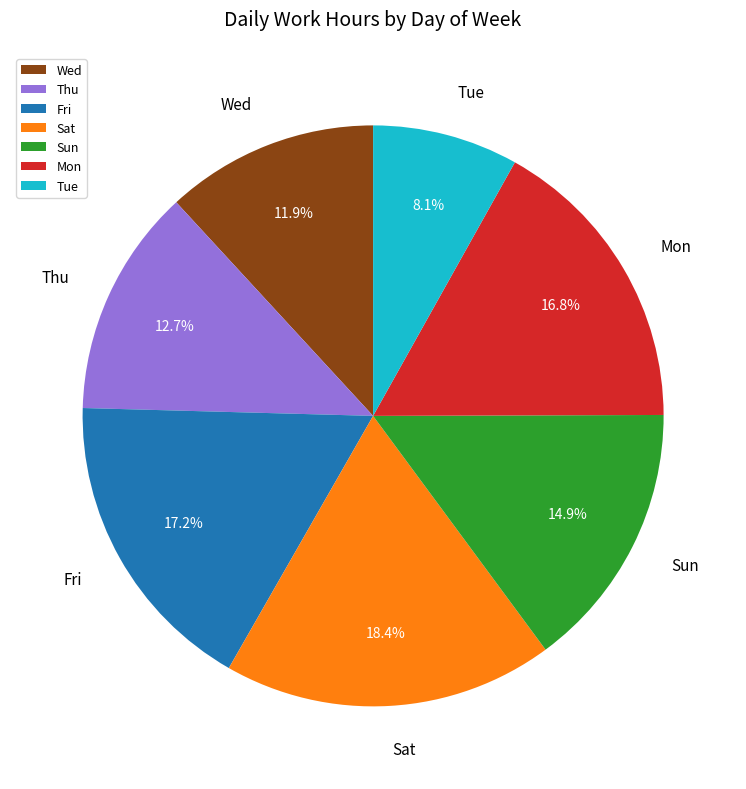

Is there any slice that represents more than half of the pie?

No